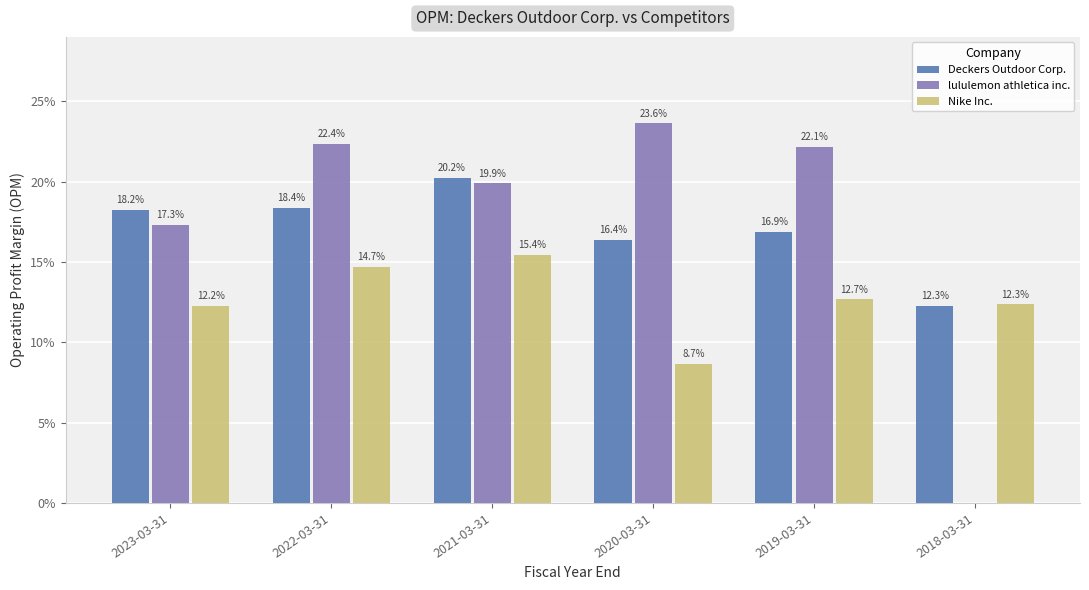

Reading right to left, list all the values displayed in this chart.

Deckers Outdoor Corp.: 0.1	0.2	0.2	0.2	0.2	0.2
lululemon athletica inc.: 0.0	0.2	0.2	0.2	0.2	0.2
Nike Inc.: 0.1	0.1	0.1	0.2	0.1	0.1